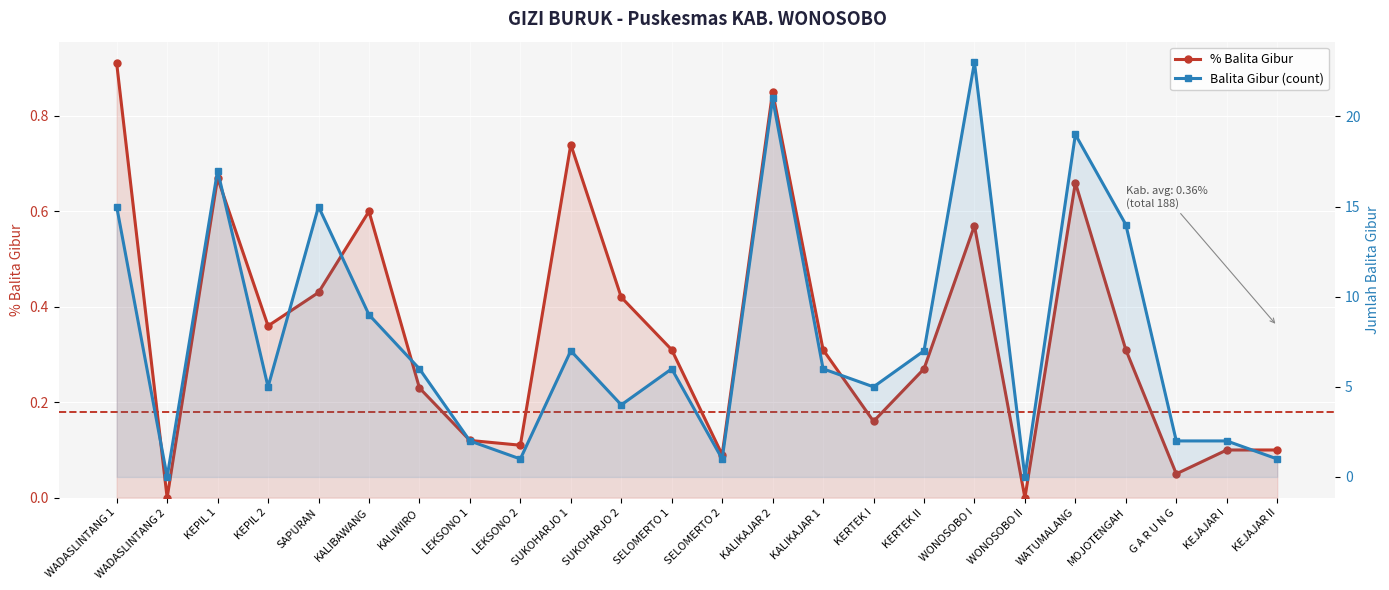

At how many categories does at least one series exceed 4?

15